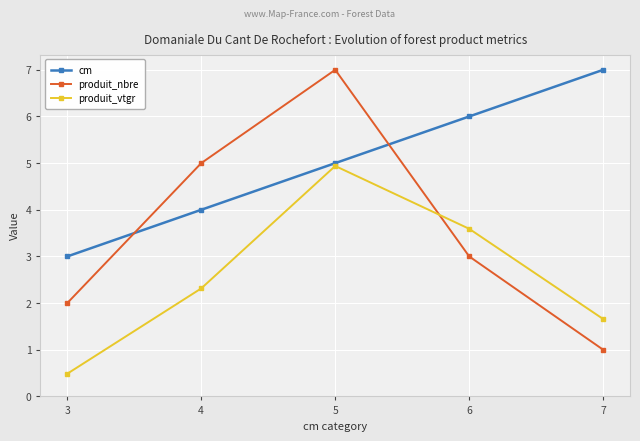

What is the difference between the highest and lowest values at 3?

2.5